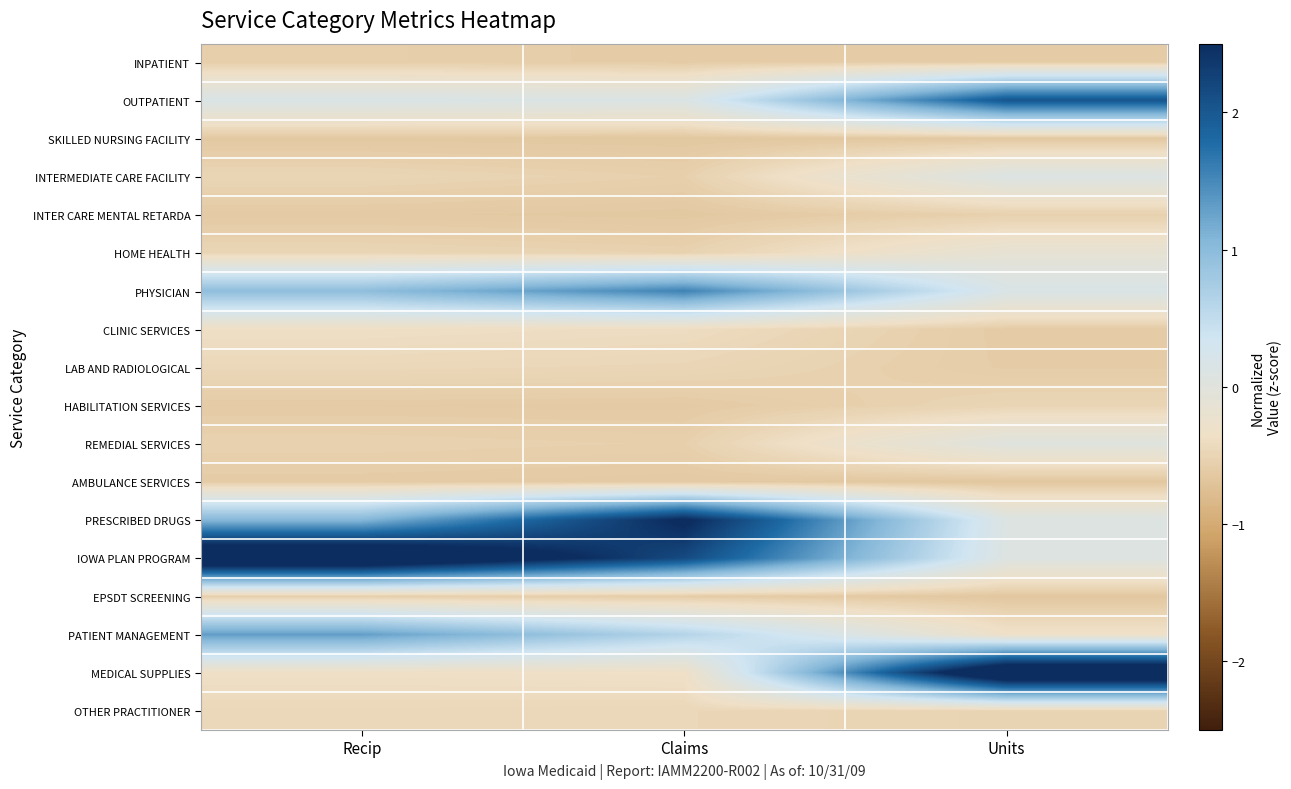

What is the spread (max minus min) of values at Claims?

3.2